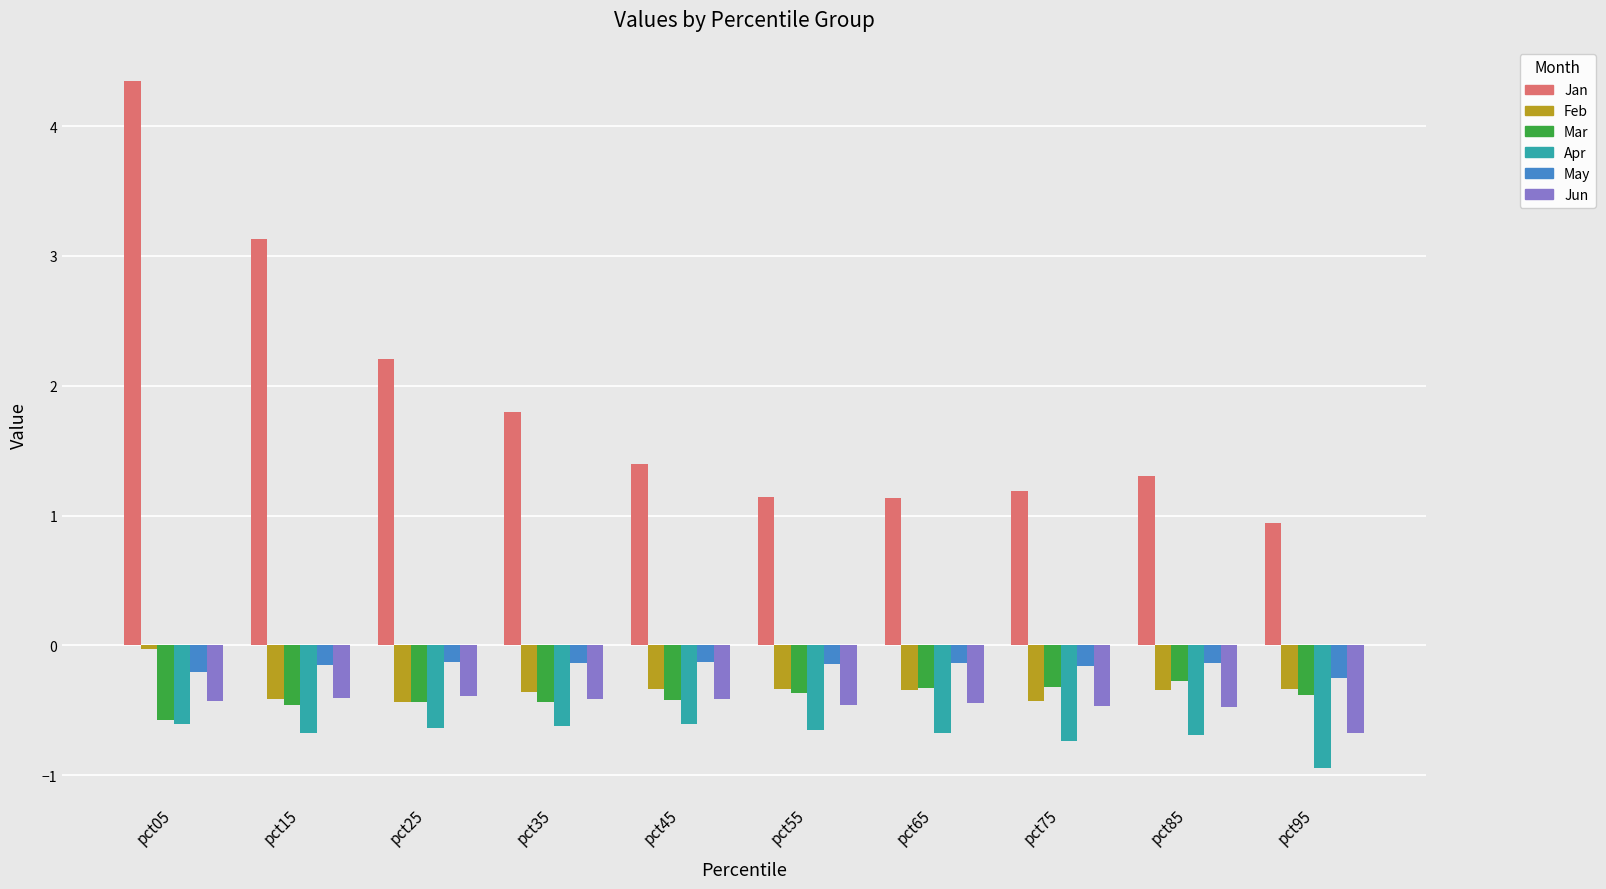

What is the sum of all Feb values?

-3.3